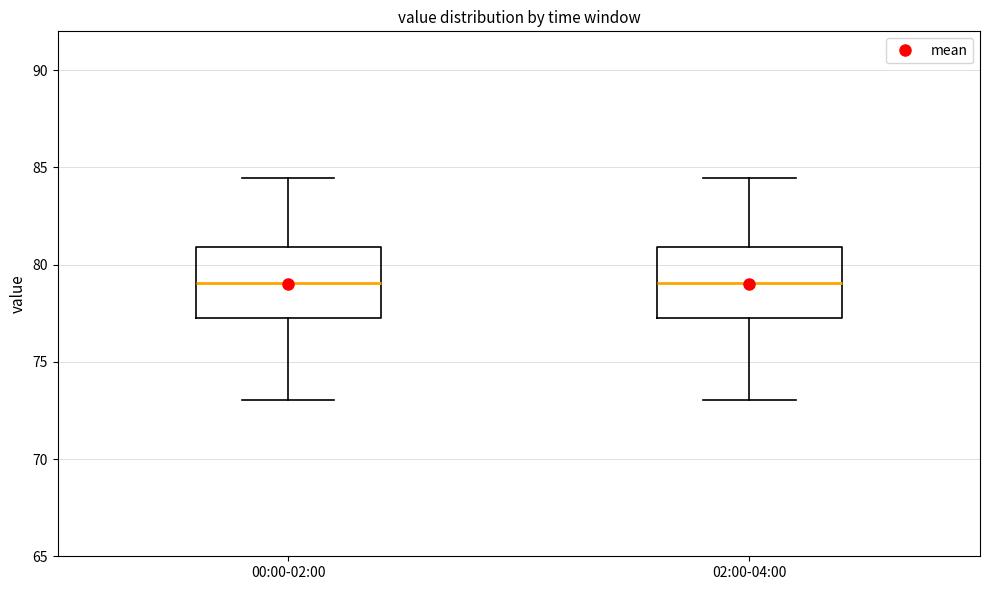

Reading left to right, transcribe this box plot: for each box, give where its median line is, the range the box spans, and where its two whiskers end, as read against the y-axis. The values are not printed on the chart, so give them approximately, as read against the axis.

00:00-02:00: median 79.0, box 77.5 to 81.0, whiskers 73.0 to 84.5
02:00-04:00: median 79.0, box 77.5 to 81.0, whiskers 73.0 to 84.5